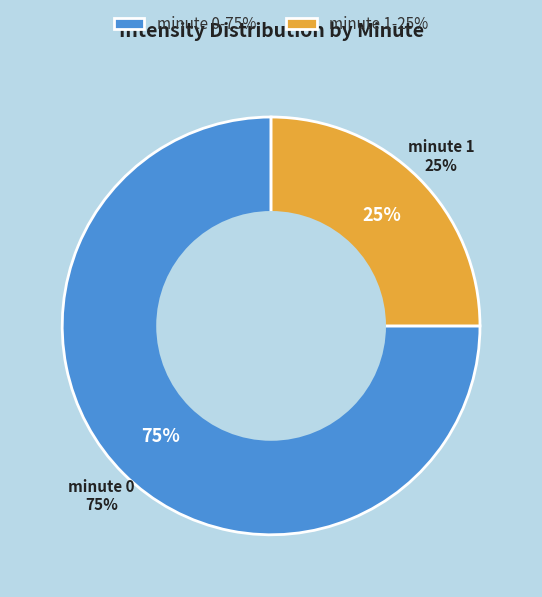

Which has a higher value, minute 1 or minute 0?

minute 0